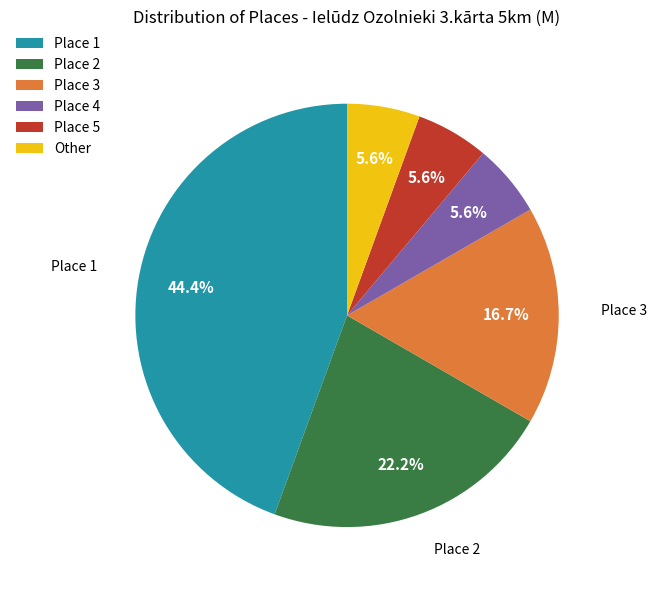

To the nearest percent, what percentage of the pie is Place 1?

44%